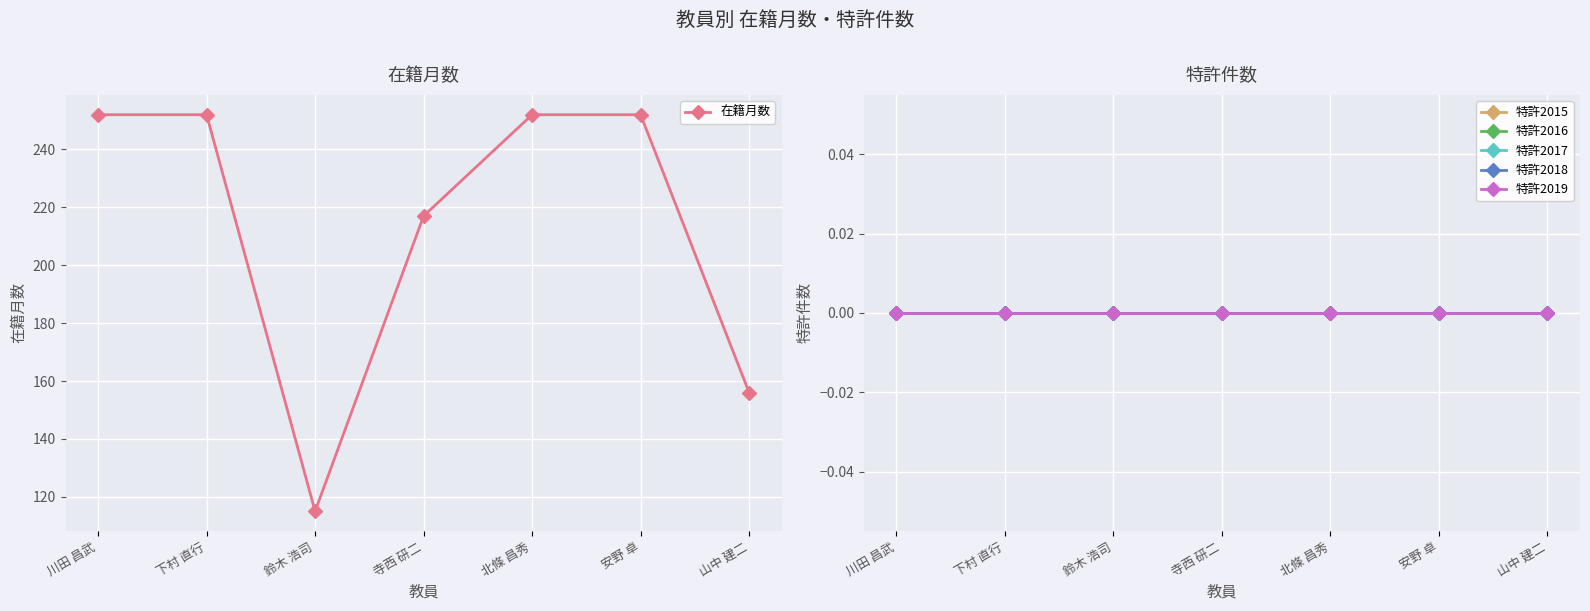

What is the lowest value of the 在籍月数 series?

115